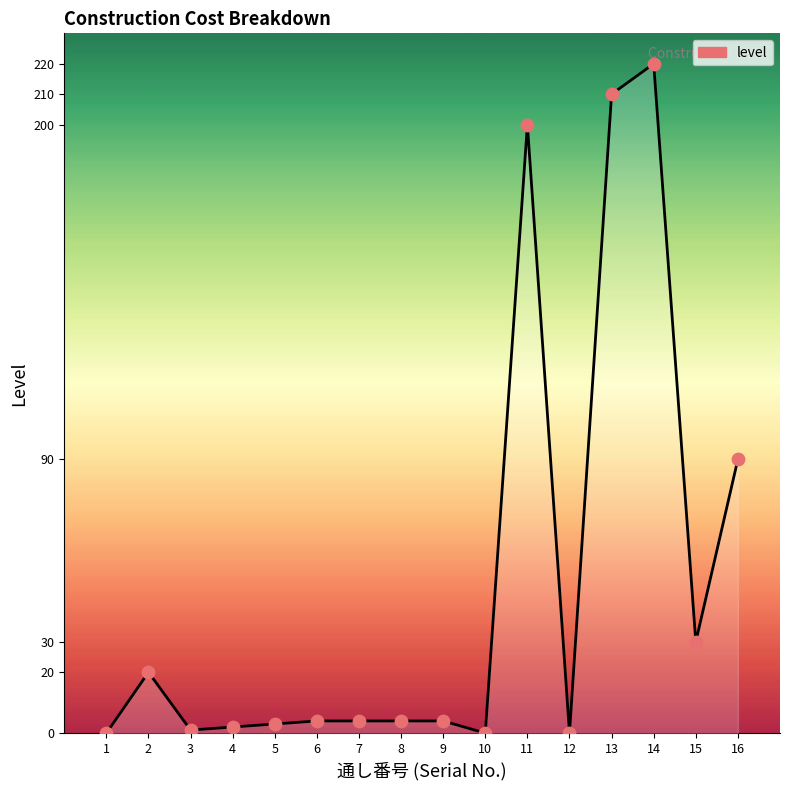

What is the change in value from 11 to 15?

-170